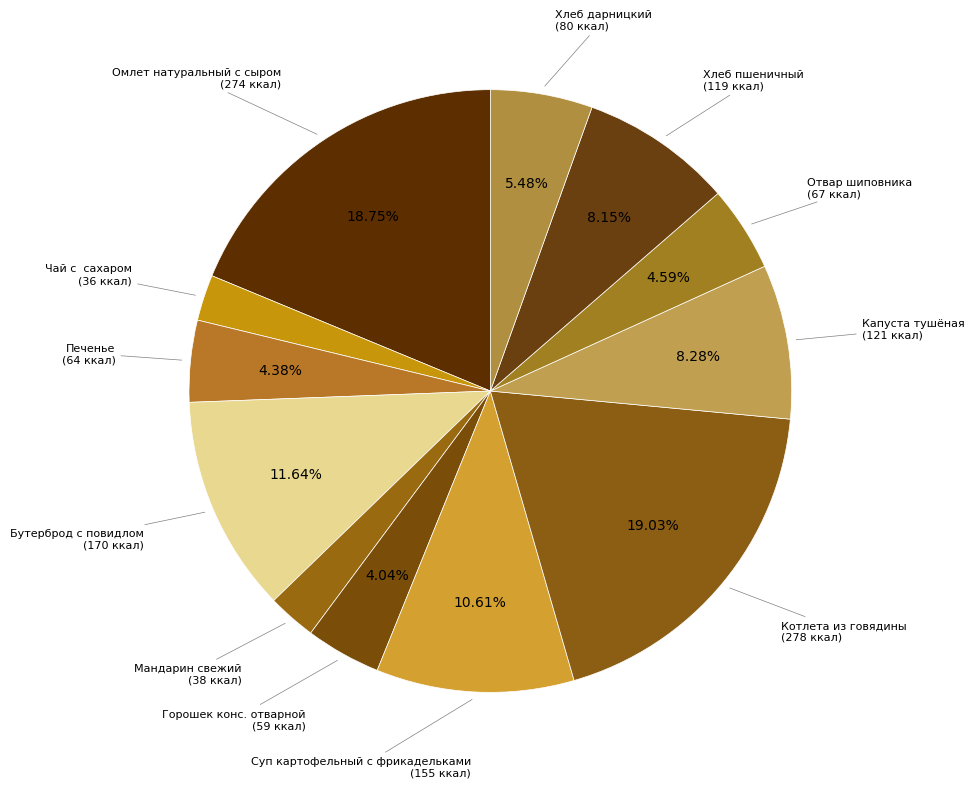

Count the number of slices in the pie.

12